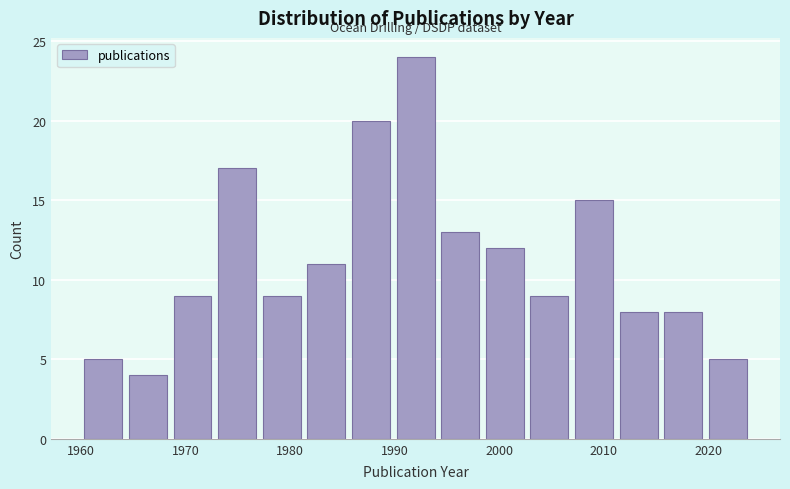

Reading left to right, list every bar in this chart as the range it spans on the x-axis followed by its height. Neither the bar edges nor the heights are printed on the chart, so give them approximately, as read against the axes.

1960 to 1964: 5
1964 to 1969: 4
1969 to 1973: 9
1973 to 1977: 17
1977 to 1981: 9
1981 to 1986: 11
1986 to 1990: 20
1990 to 1994: 24
1994 to 1998: 13
1998 to 2003: 12
2003 to 2007: 9
2007 to 2011: 15
2011 to 2015: 8
2015 to 2020: 8
2020 to 2024: 5